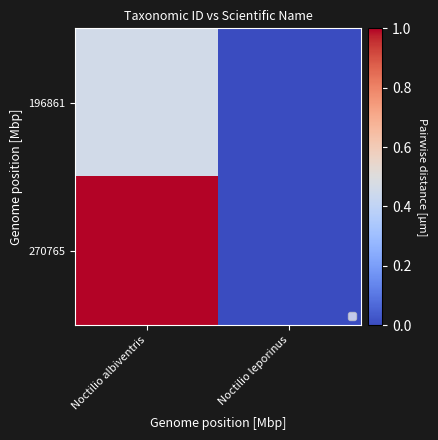

Count the 196861 values in the range 0 to 1.

2